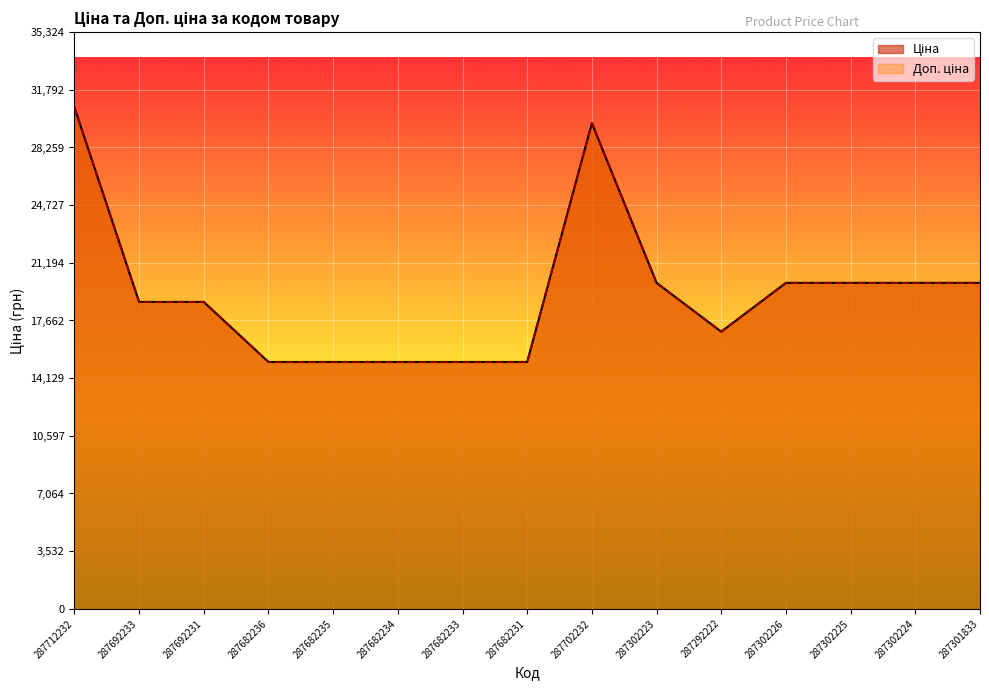

Which series changed the most between 287712232 and 287682234?

Ціна